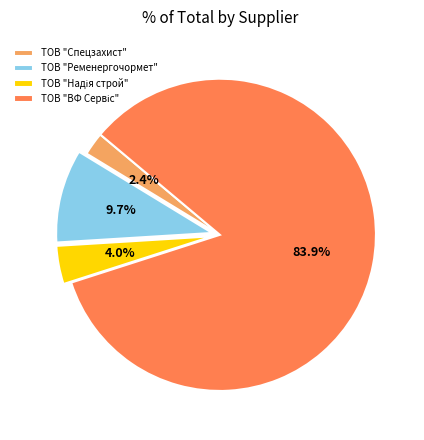

Does ТОВ "Ременергочормет" account for over 50% of the chart?

No